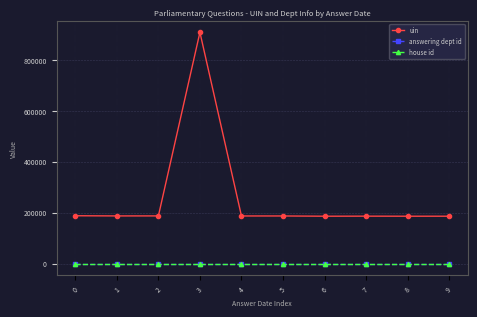

True or false: uin and answering dept id intersect in this chart.

False